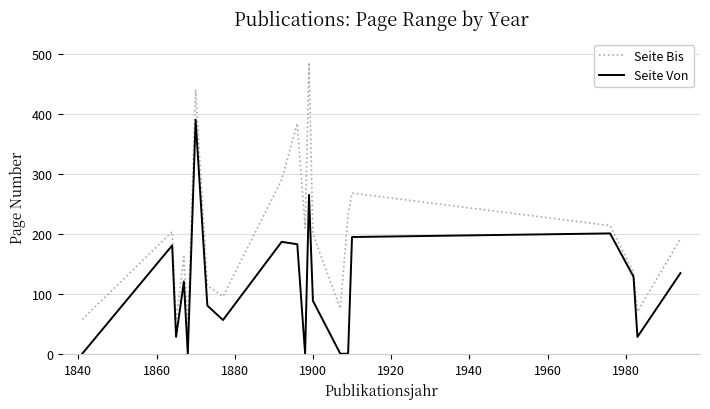

Which series has the largest total across all categories?

Seite Bis